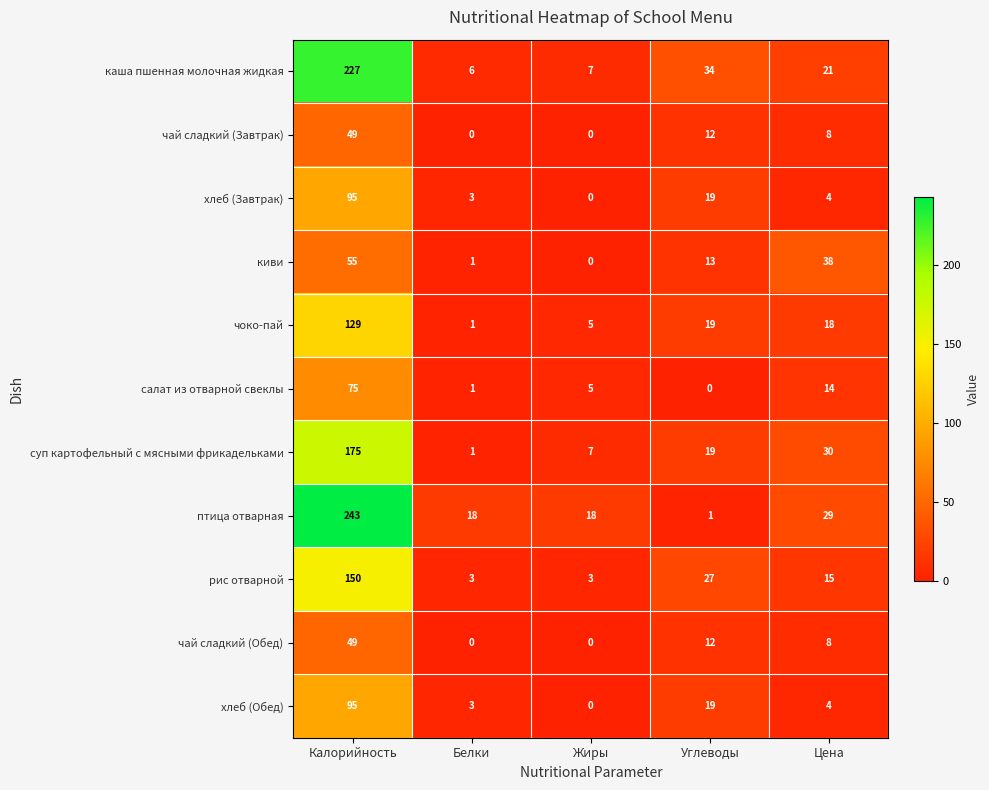

True or false: каша пшенная молочная жидкая has a value of 346 at Калорийность.

False